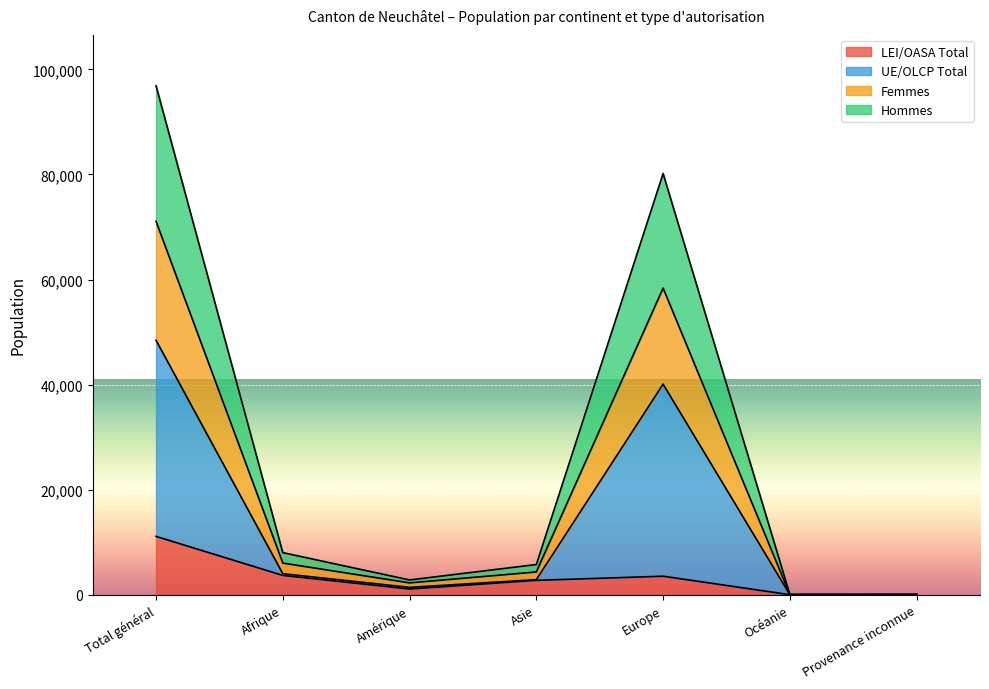

What is the label of the 1st point from the left?

Total général